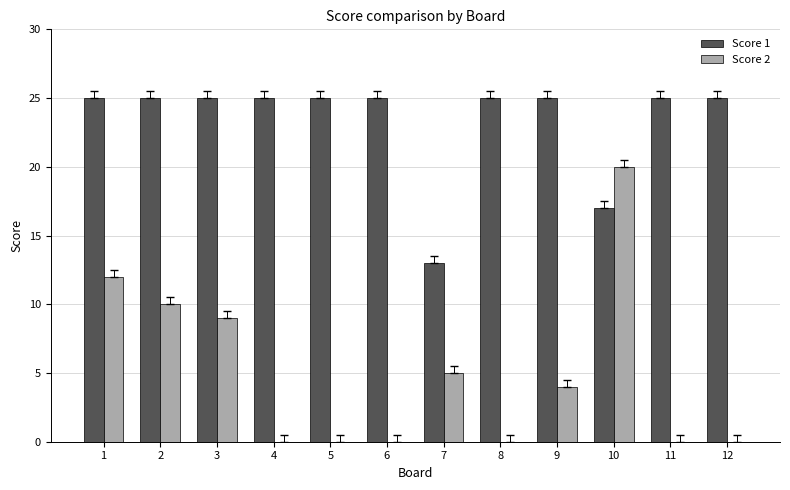

Between 5 and 7, which series saw the biggest shift?

Score 1